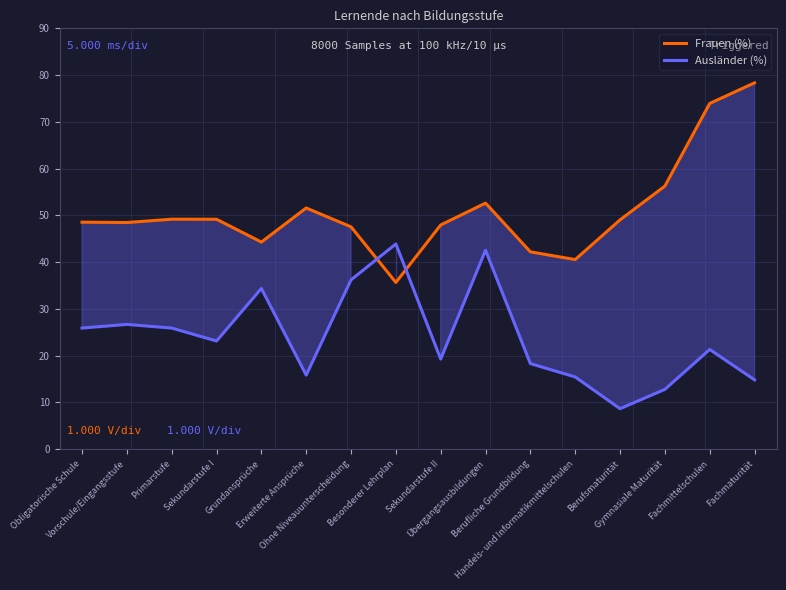

How many data points in Ausländer (%) are less than 23?

8